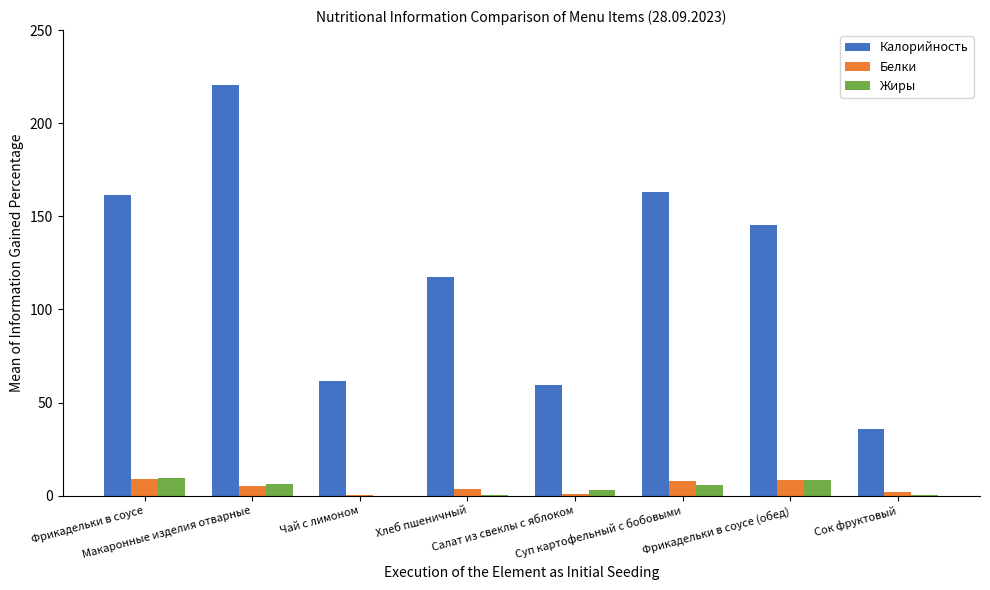

The value of Калорийность at Салат из свеклы с яблоком is 103.4. True or false?

False